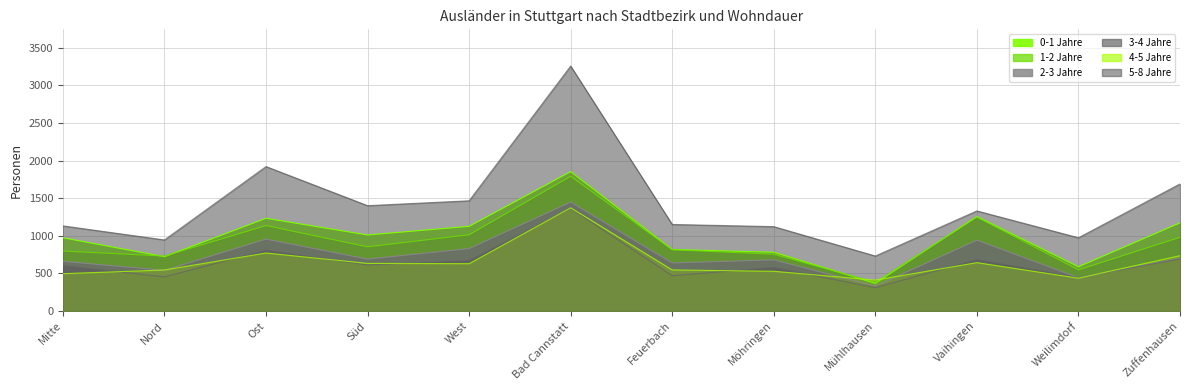

What is the spread (max minus min) of values at Ost?

1150